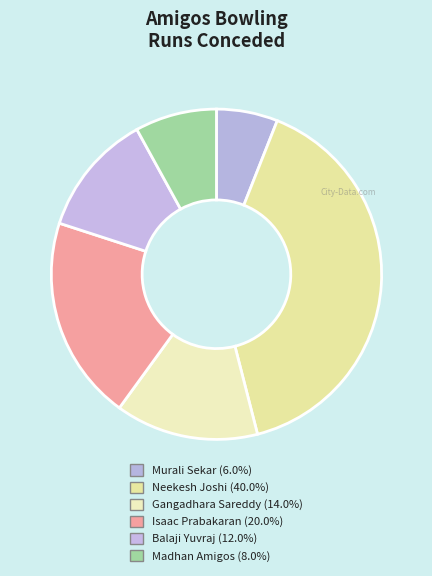

To the nearest percent, what is the difference between the largest and smallest slice percentages?

34%